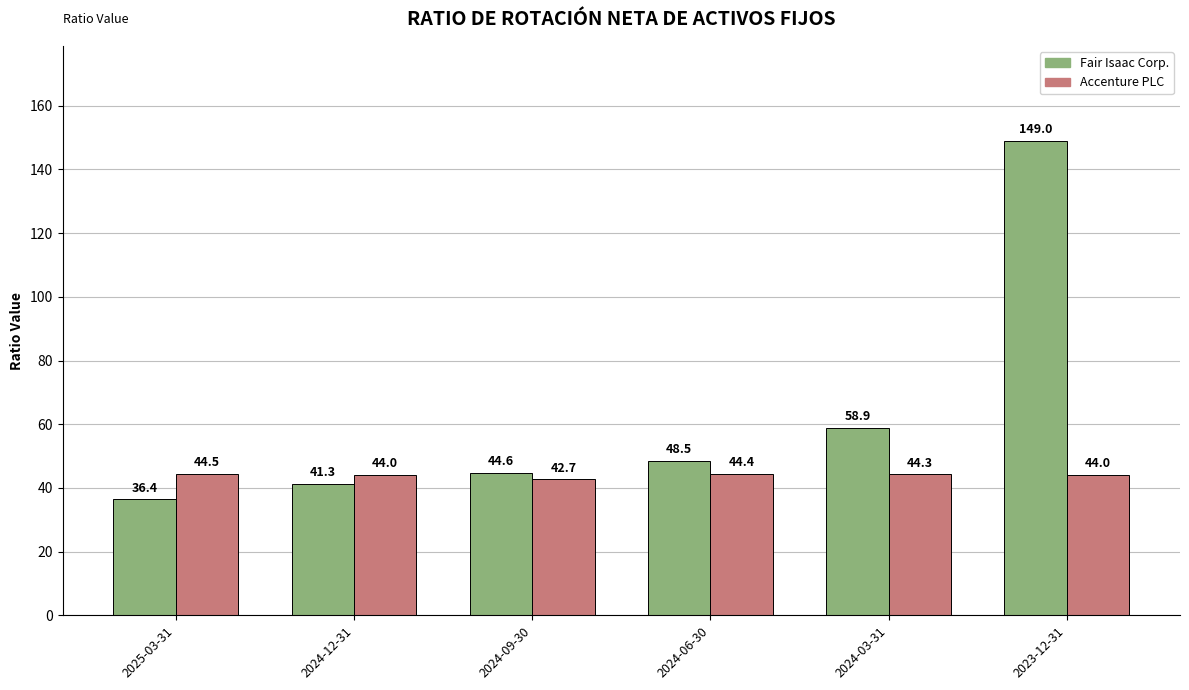

What is the label of the 3rd bar from the right?

2024-06-30